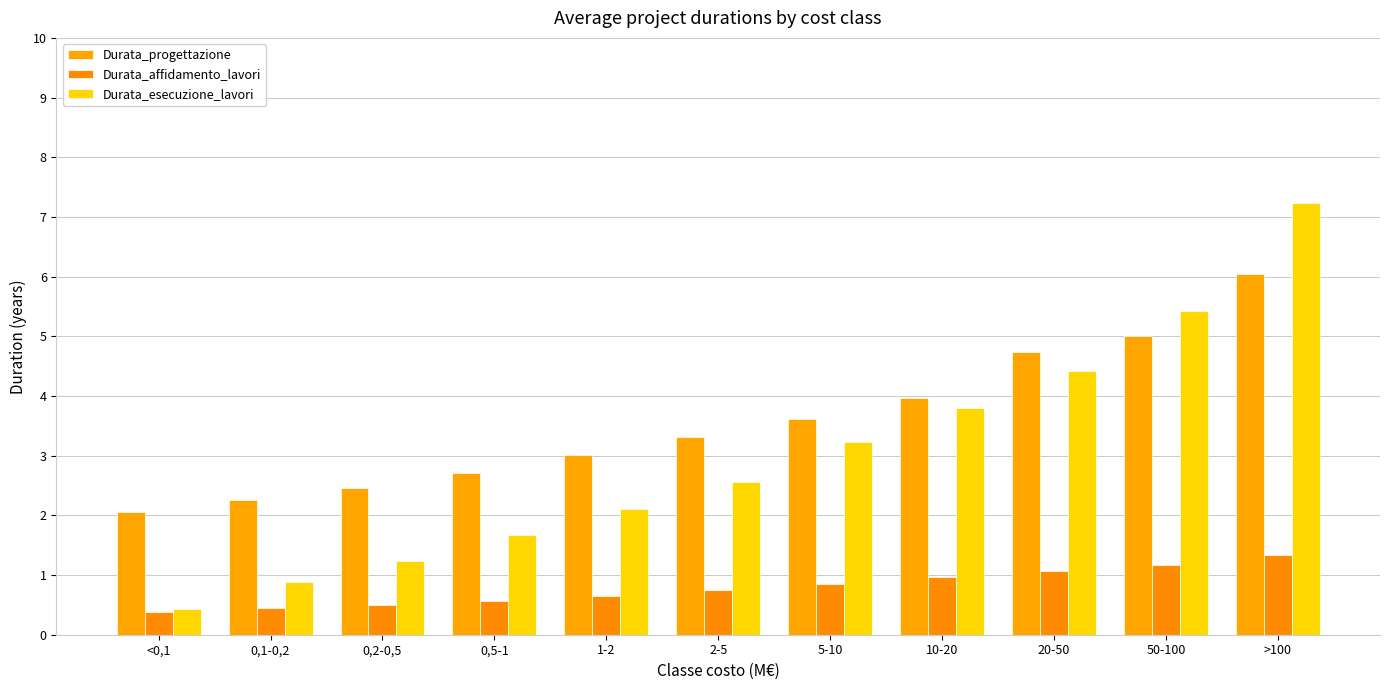

What is the approximate value of Durata_affidamento_lavori at 10-20?

1.0